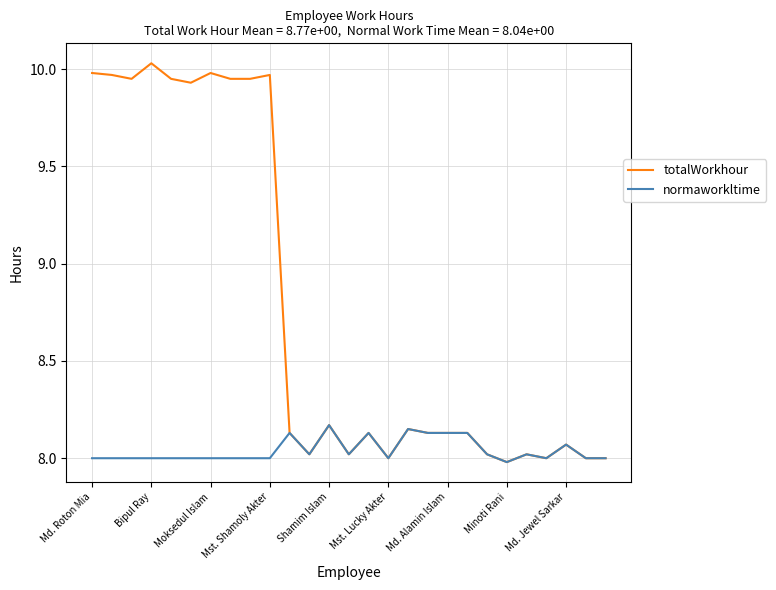

List the series in order of their peak value, lowest first.

normaworkltime, totalWorkhour